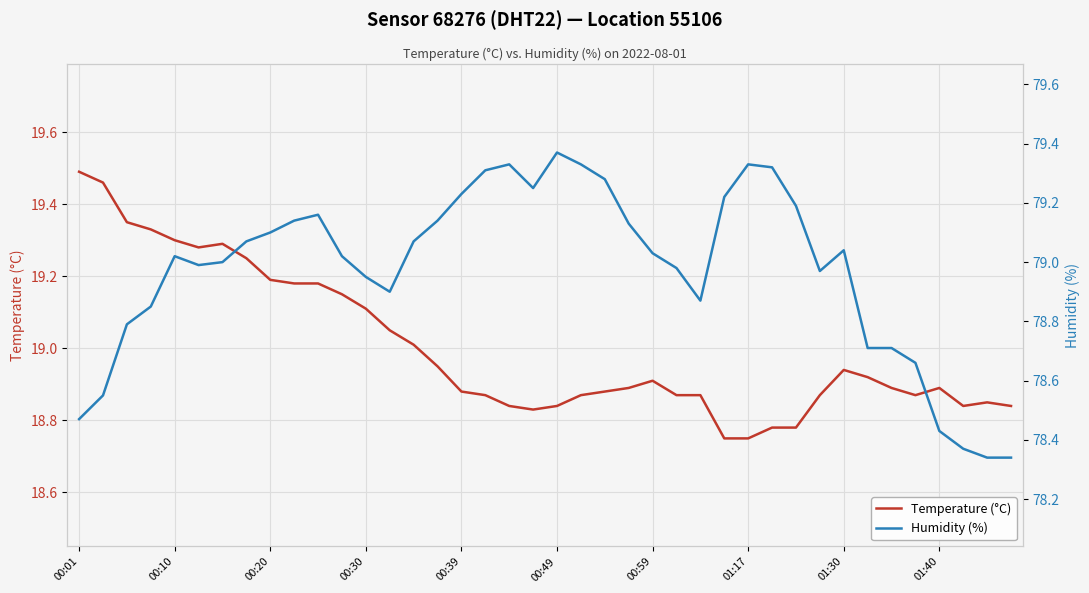

At which label does Temperature (°C) reach its peak?

00:01